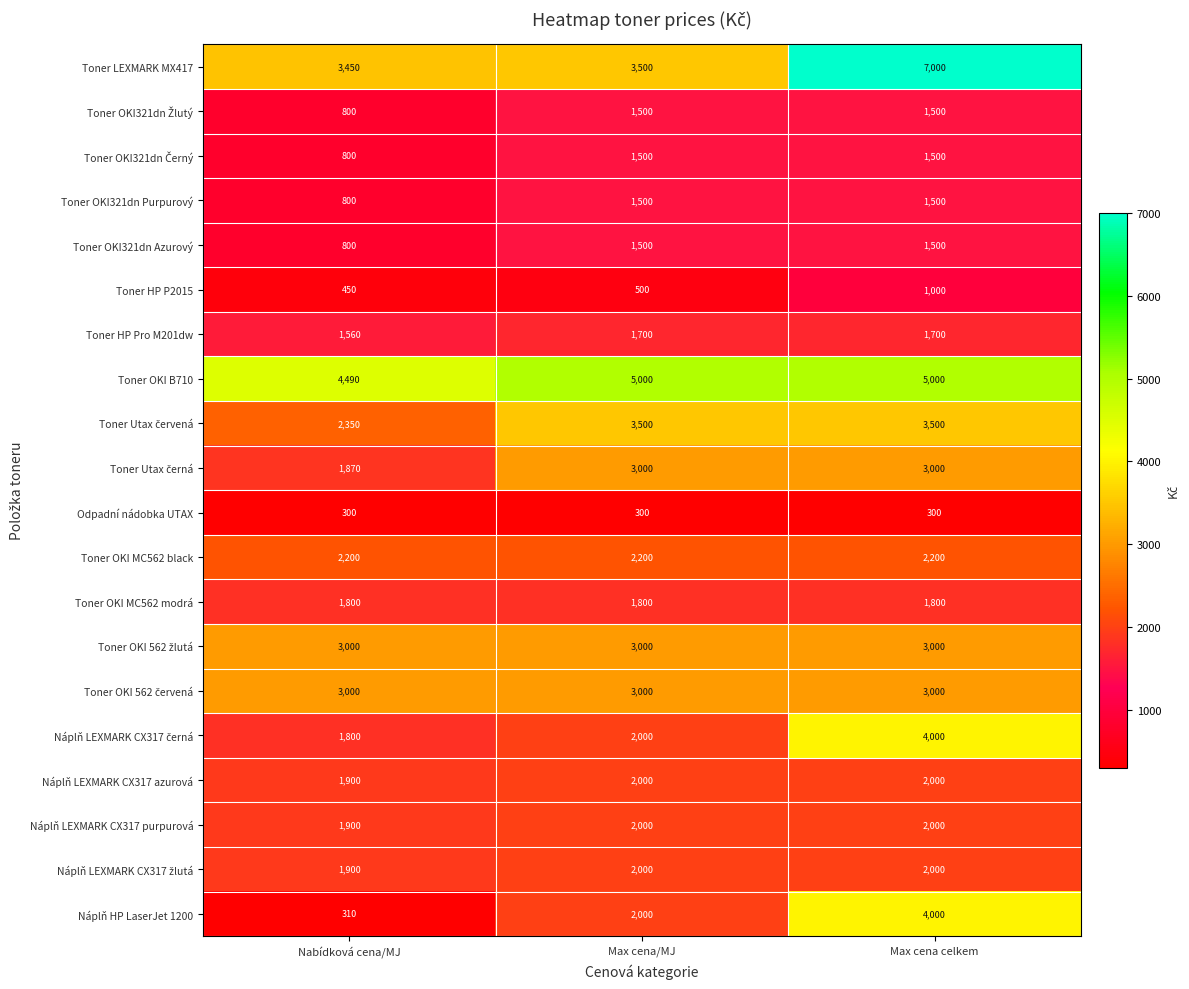

Which series has the largest total across all categories?

Toner OKI B710